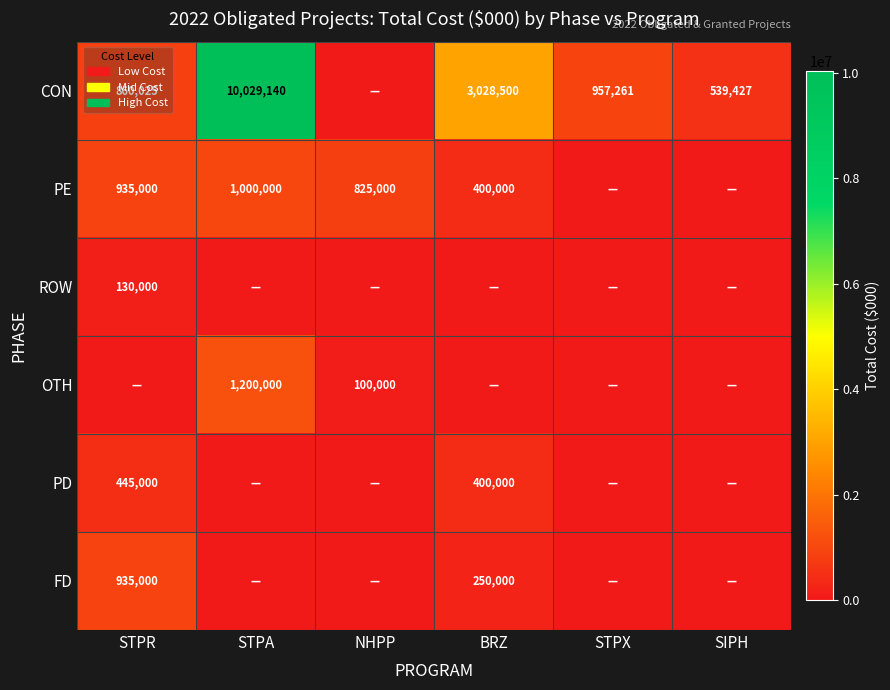

The value of CON at STPA is 6405768. True or false?

False